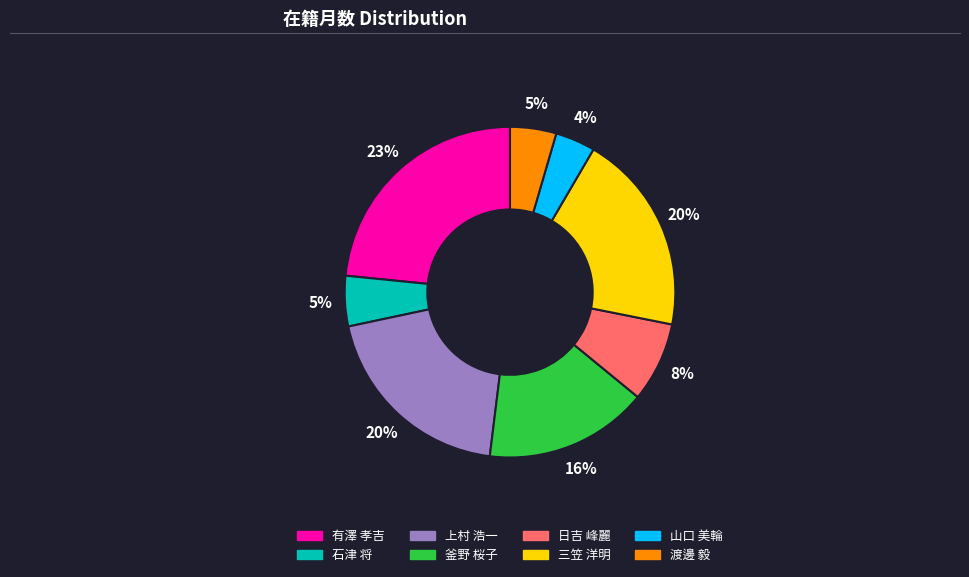

Does 石津 将 account for over 50% of the chart?

No